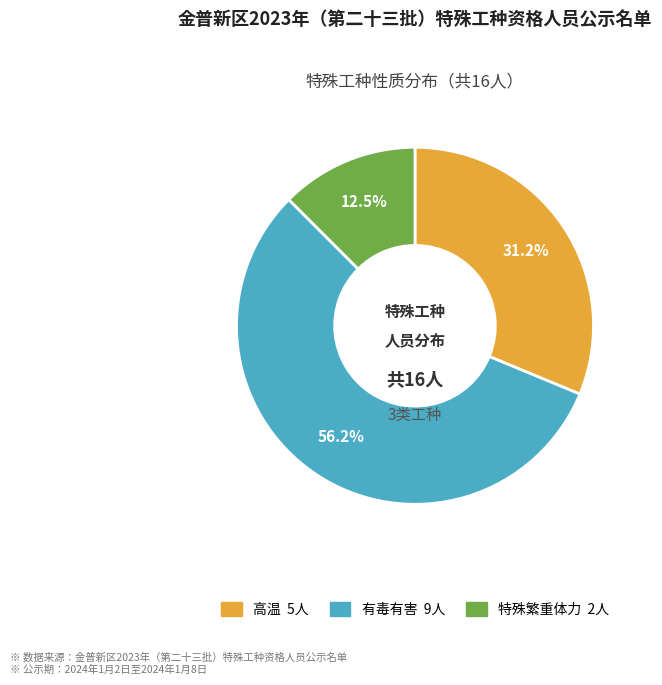

Do 高温 and 有毒有害 together represent more than half of the pie?

Yes